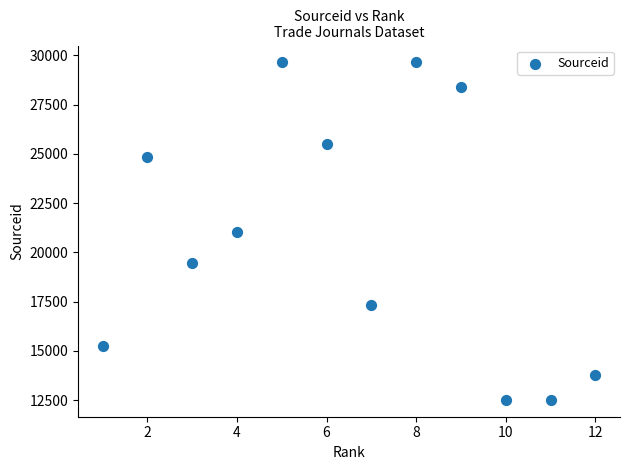

What is the average X value?

6